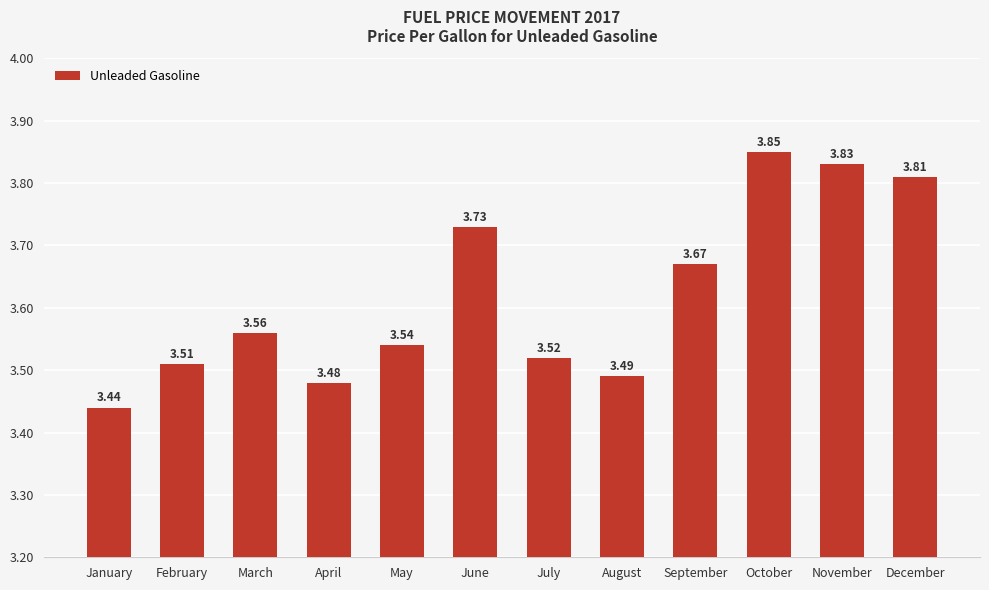

At which label is the value closest to 3?

January